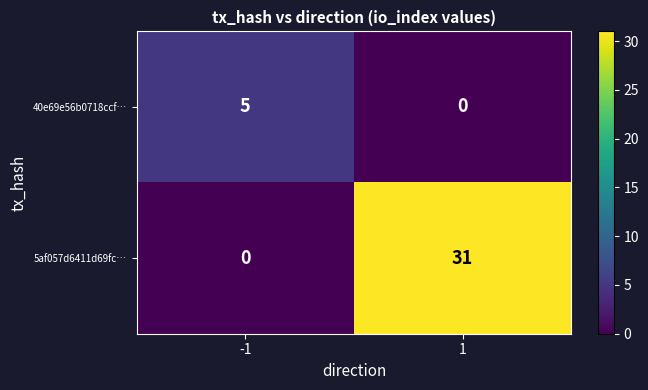

What is the total value across all series at 1?

31